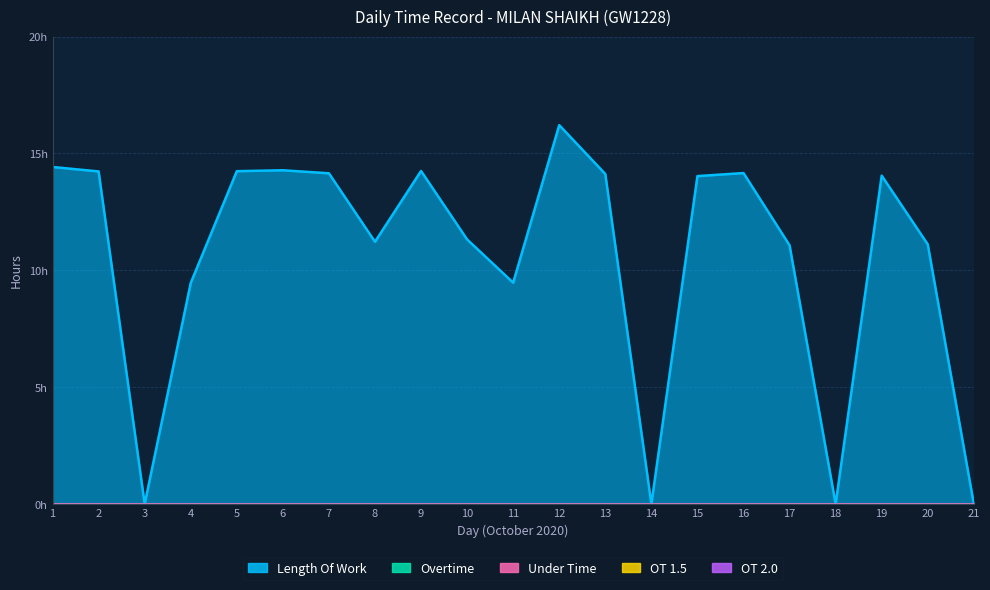

True or false: OT 2.0 and OT 1.5 cross at least once.

False